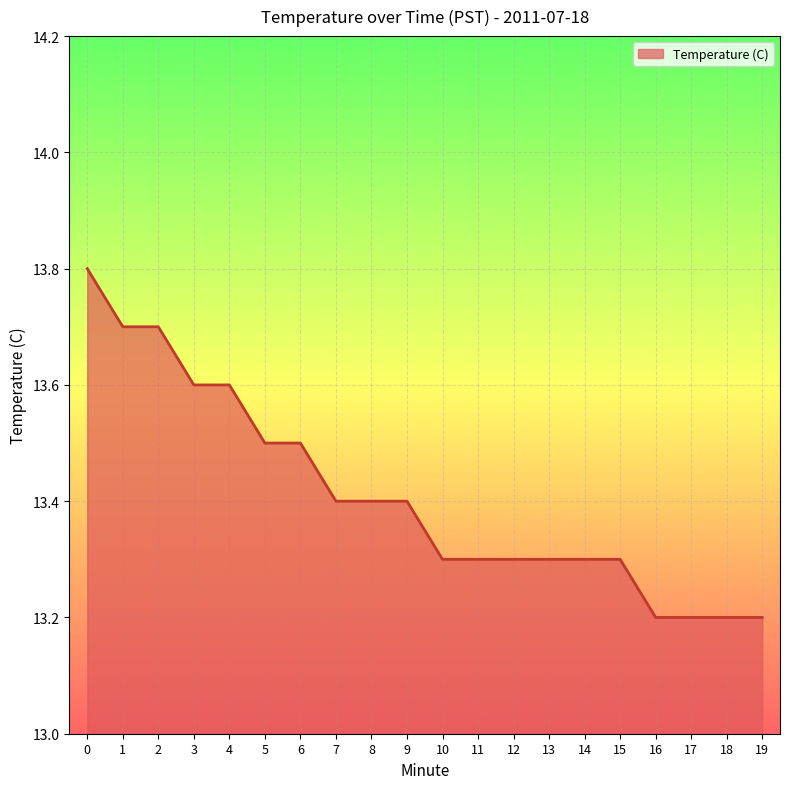

True or false: the data shows 13.5 at 5.

True